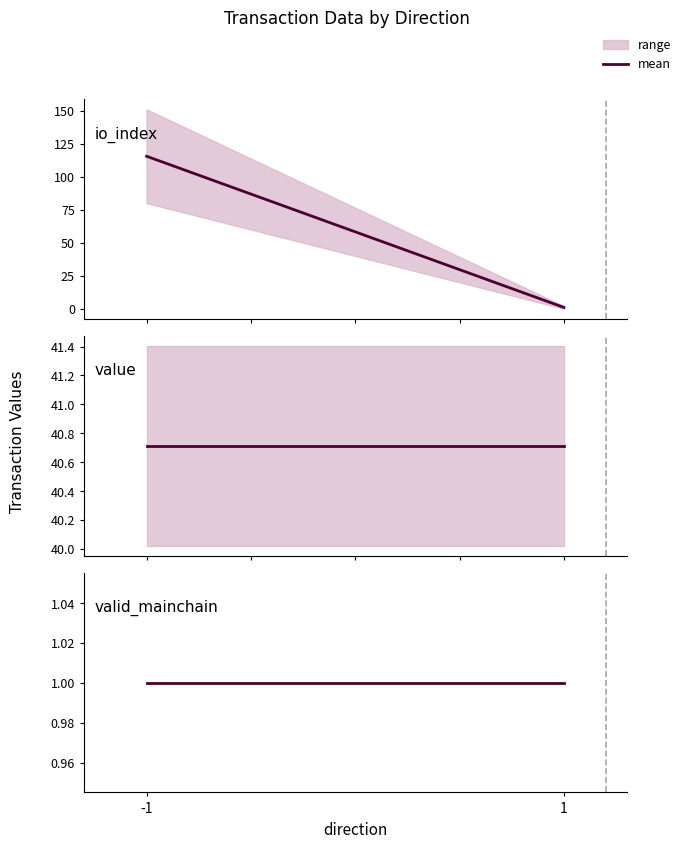

Where is valid_mainchain nearest to the value 1?

-1